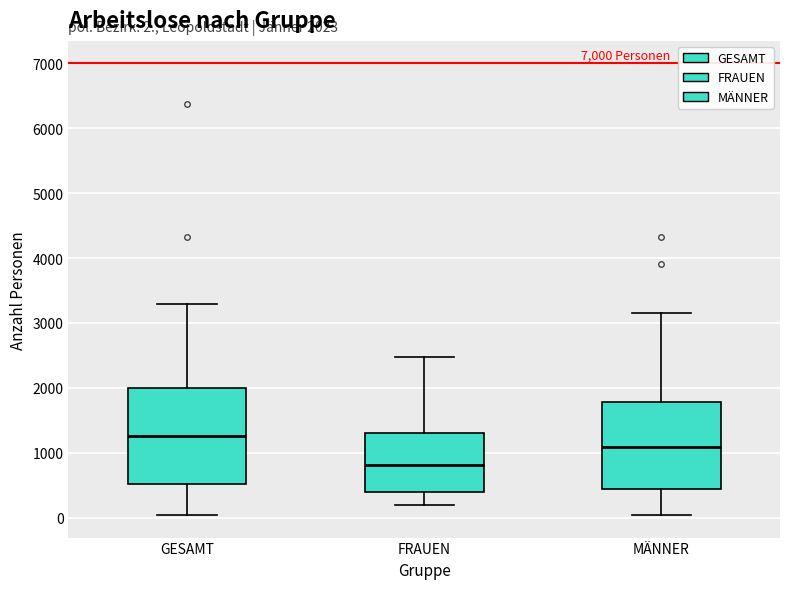

Which box's median line is the lowest?

FRAUEN